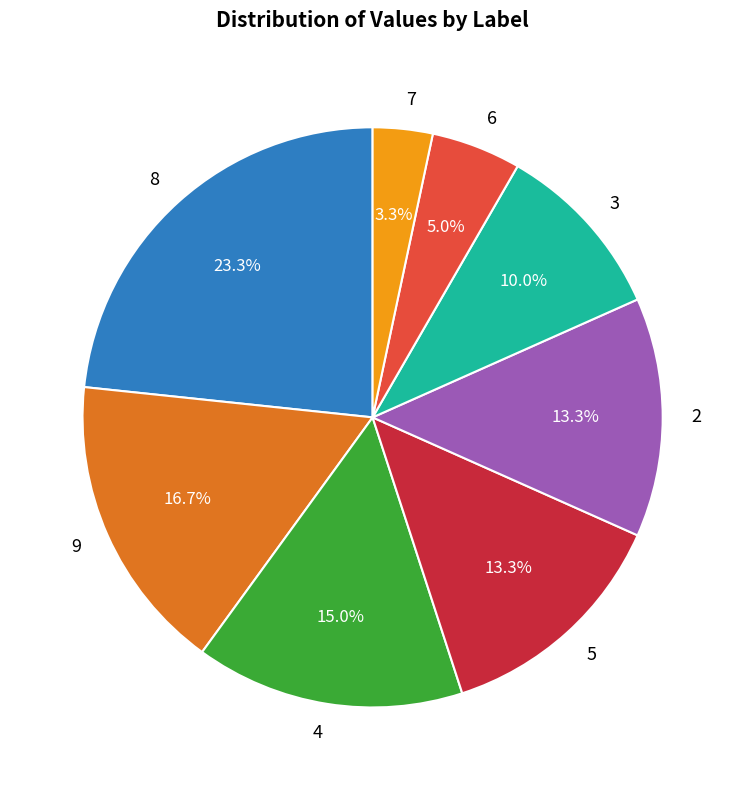

To the nearest percent, what is the difference between the largest and smallest slice percentages?

20%